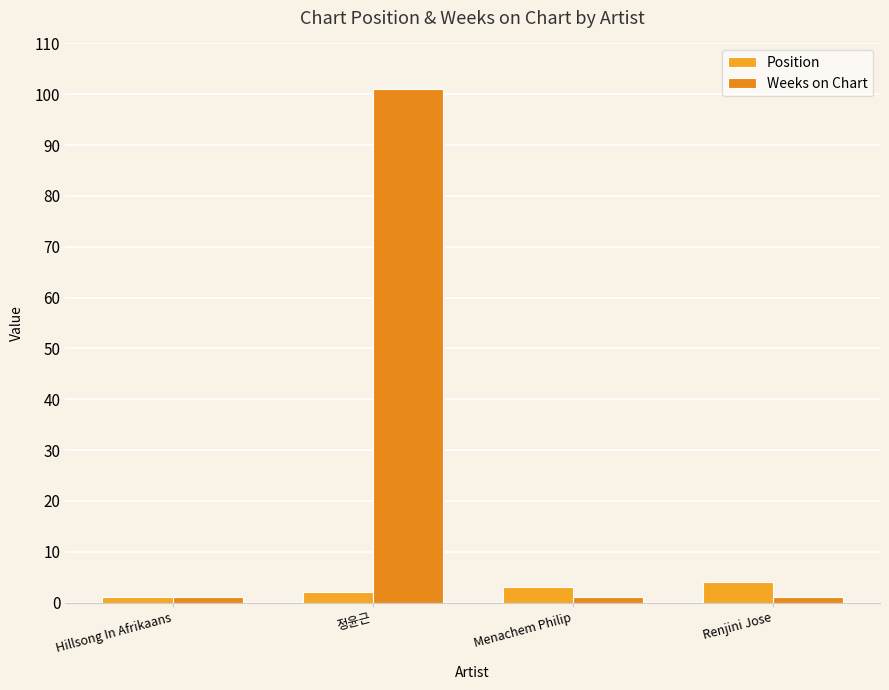

Reading left to right, extract all data points from this chart.

Position: 1	2	3	4
Weeks on Chart: 1	101	1	1